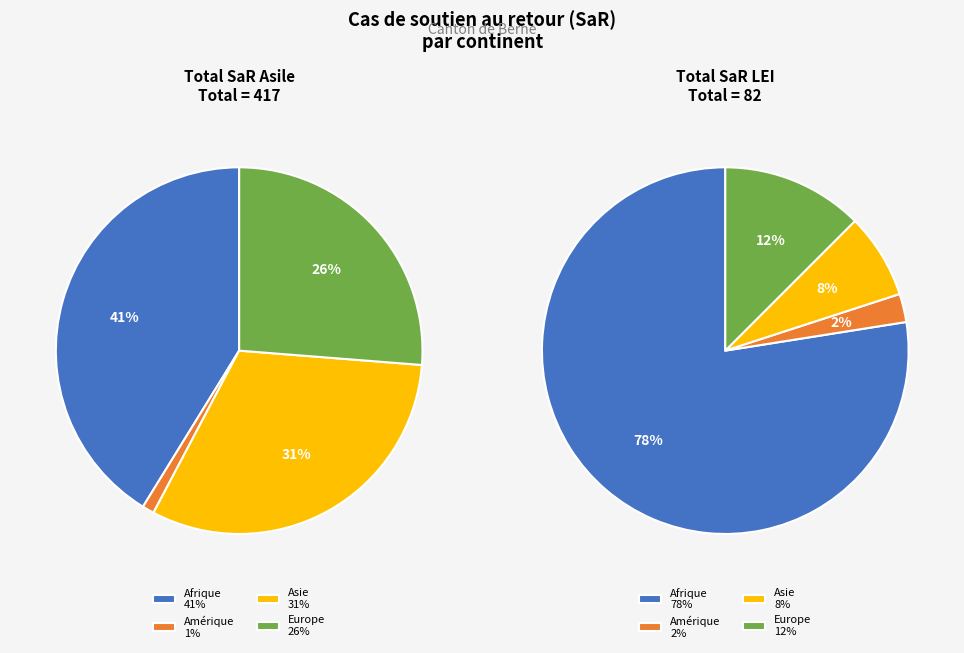

Count the number of slices in the pie.

4